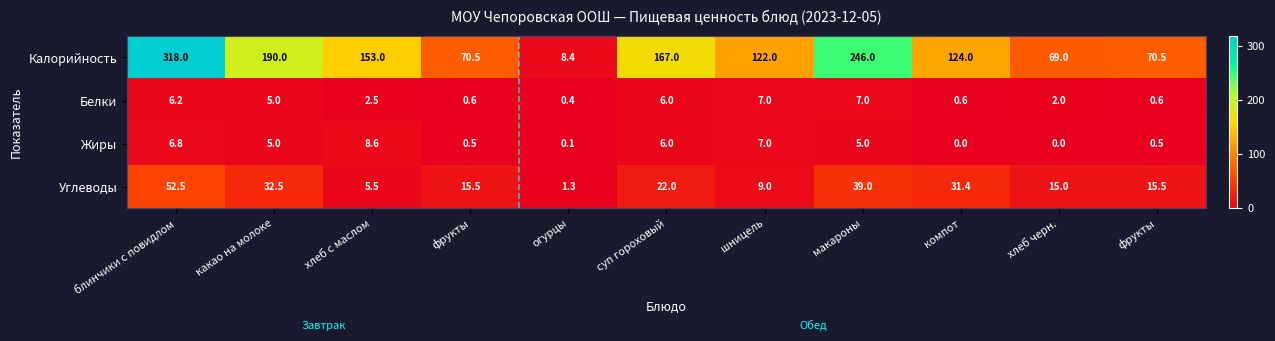

Between какао на молоке and фрукты, which series saw the biggest shift?

Калорийность